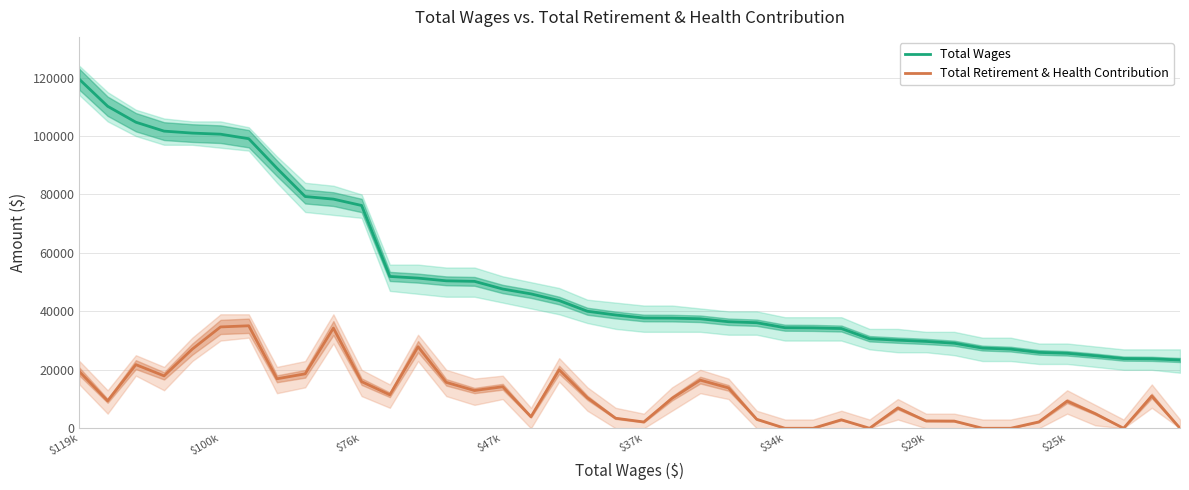

Read the Total Wages value at 12.

51377.1